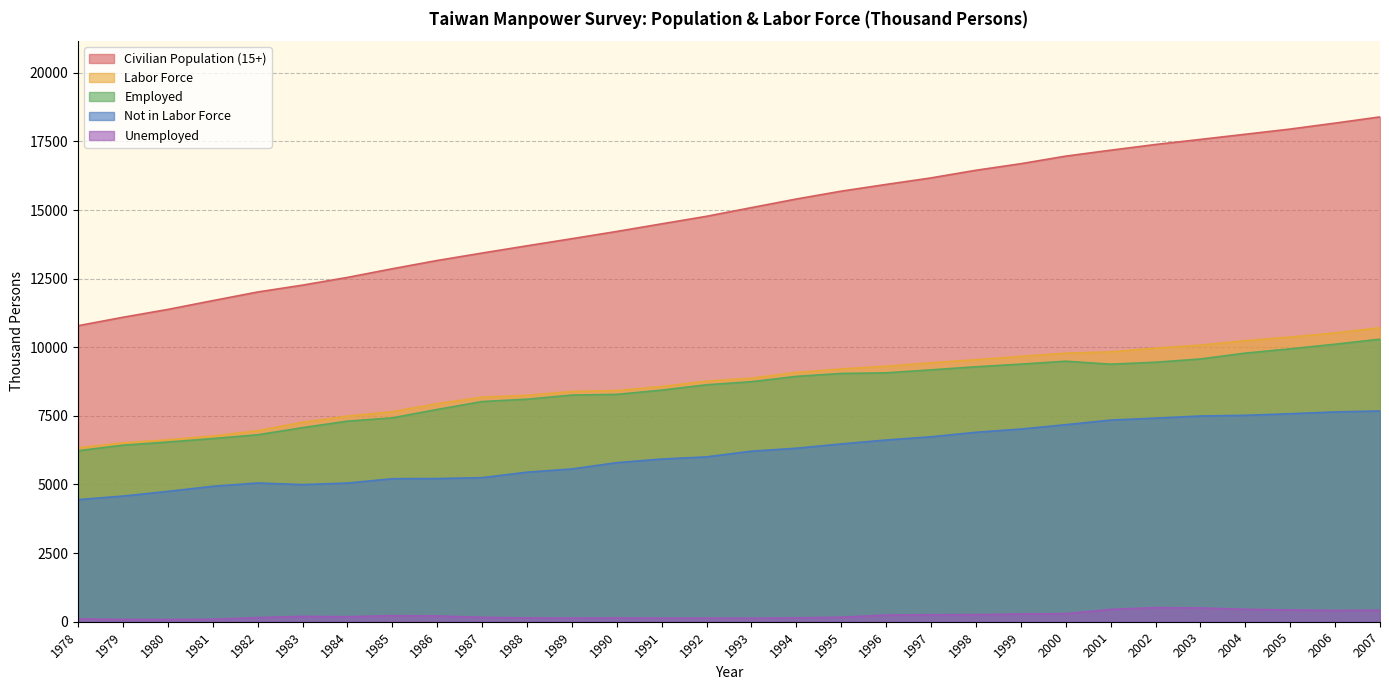

The value of Not in Labor Force at 2001 is 7347. True or false?

True